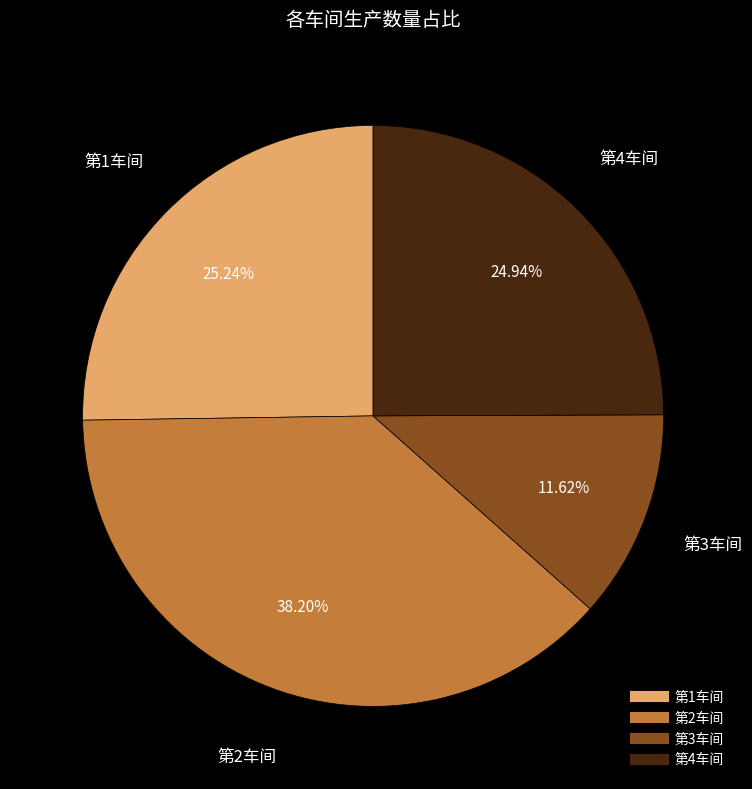

Which slice is the largest?

第2车间